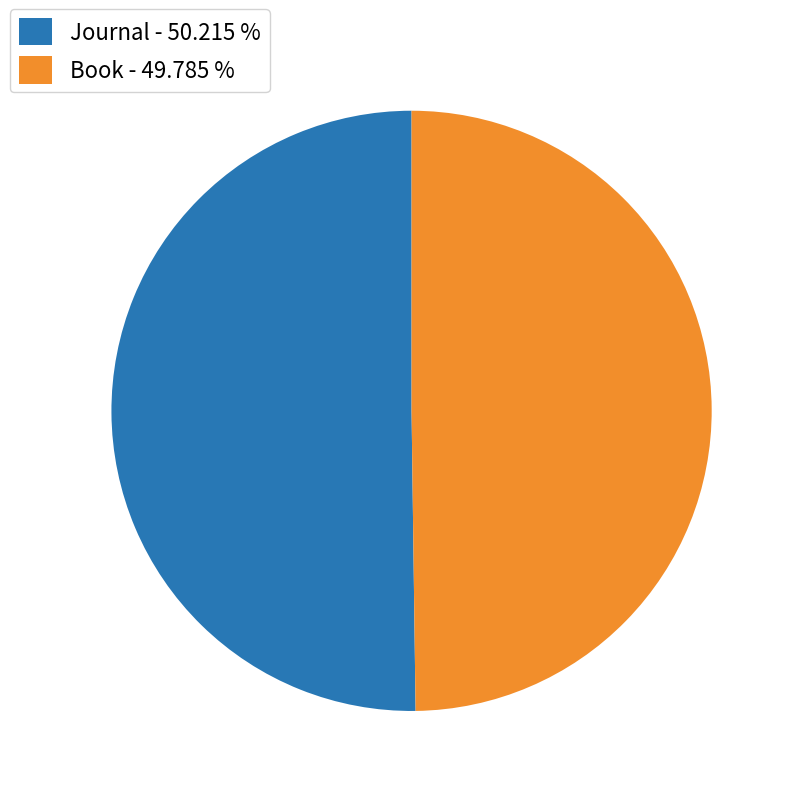

Is it true that Book is 50% of the pie?

True